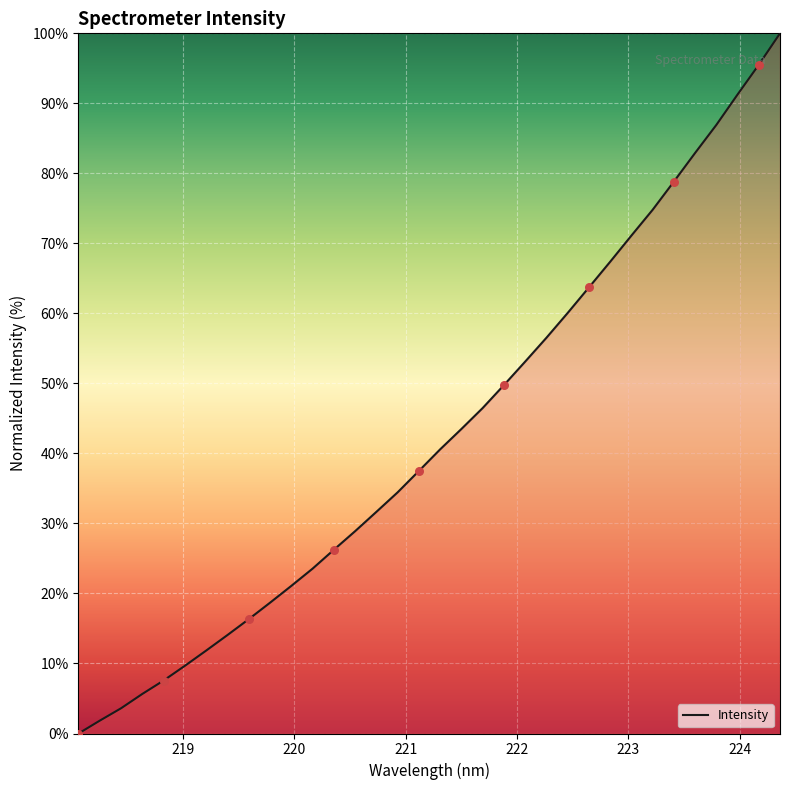

What is the maximum value shown in the chart?

100.0